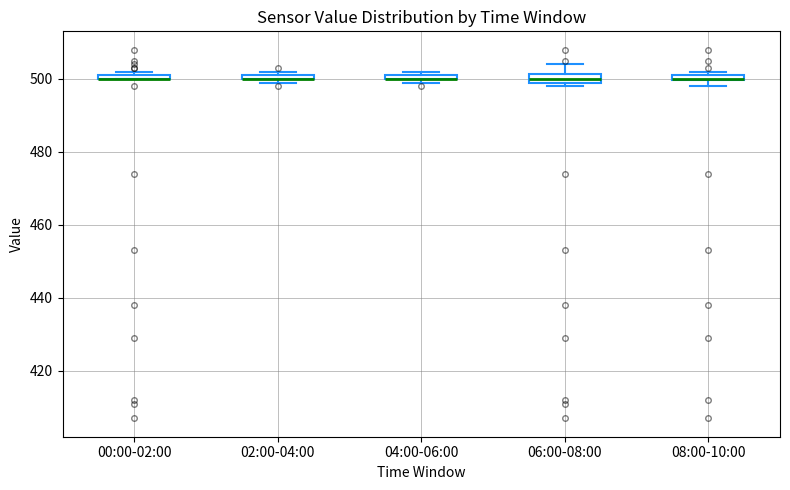

Where is the upper edge of the box for 06:00-08:00 on the y-axis? The values are not printed on the chart, so give them approximately, as read against the axis.

502